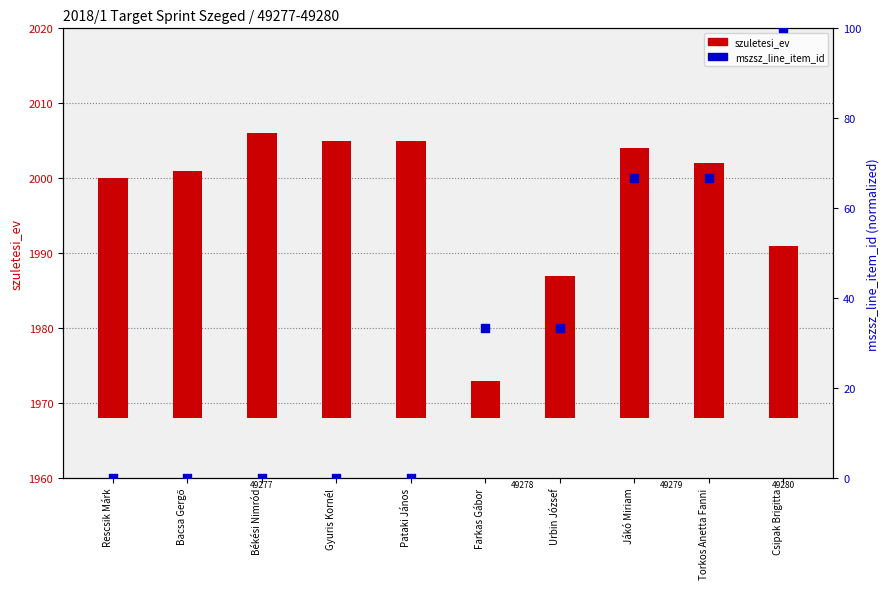

Which series has the largest Y range (max minus min)?

mszsz_line_item_id